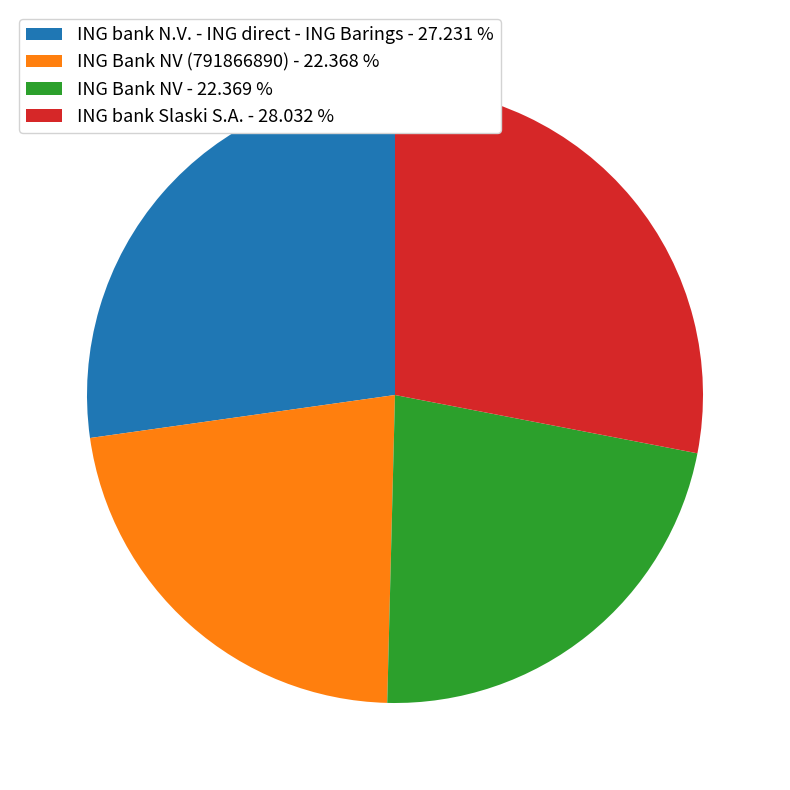

How many slices are in this pie chart?

4